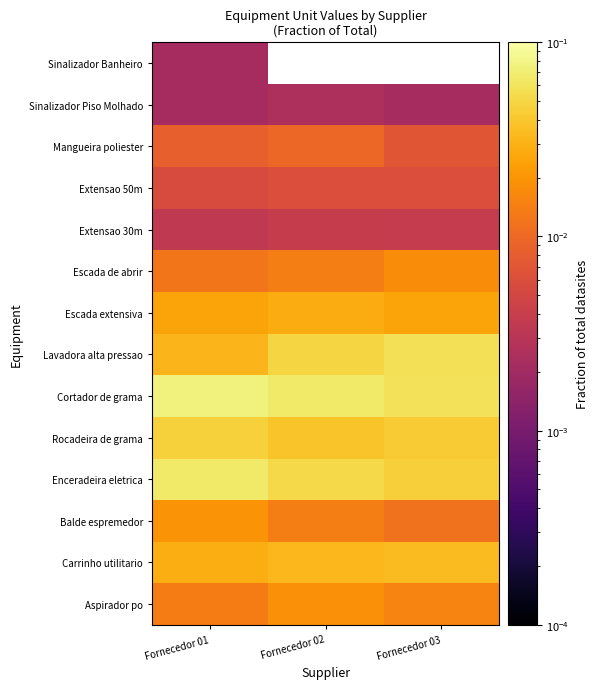

List the labels in order of Rocadeira de grama value, largest first.

Fornecedor 01, Fornecedor 03, Fornecedor 02